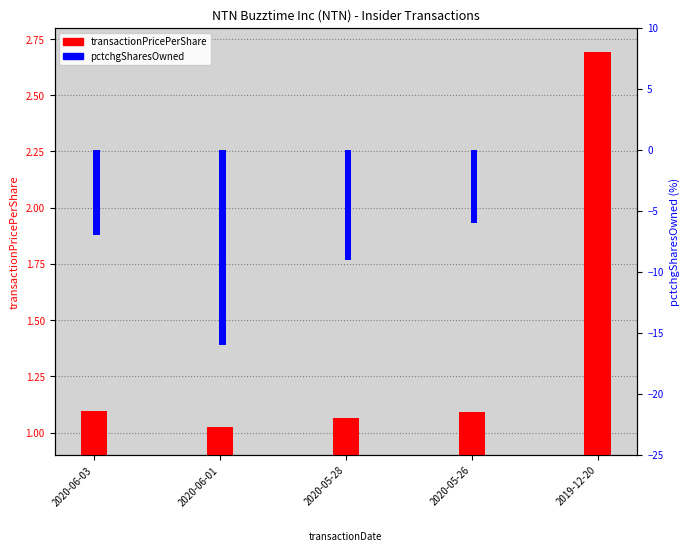

What is the average value of the pctchgSharesOwned series?

-7.6